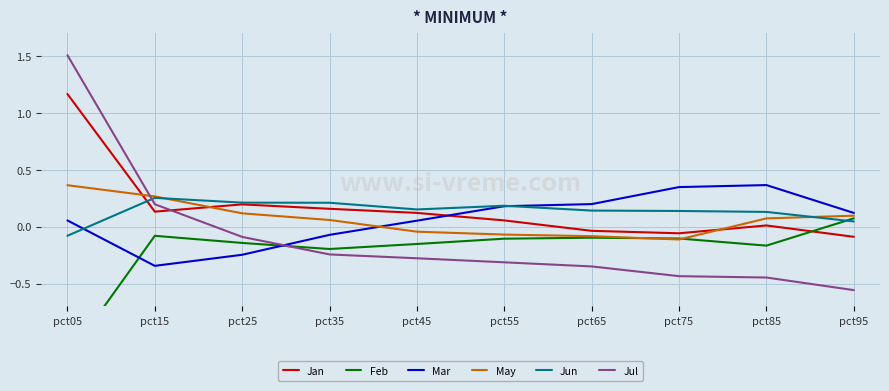

At which category does the chart reach its minimum across all series?

pct05